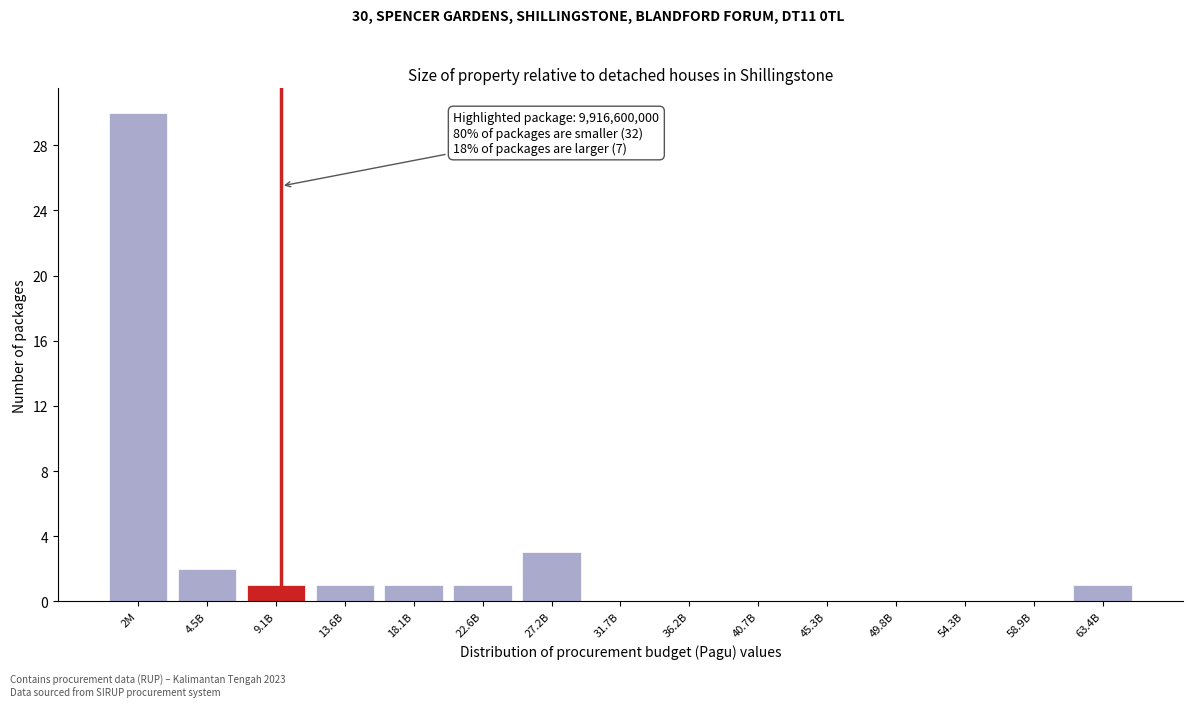

Reading left to right, what are all the values shown in this chart?

2M=30	4.5B=2	9.1B=1	13.6B=1	18.1B=1	22.6B=1	27.2B=3	31.7B=0	36.2B=0	40.7B=0	45.3B=0	49.8B=0	54.3B=0	58.9B=0	63.4B=1